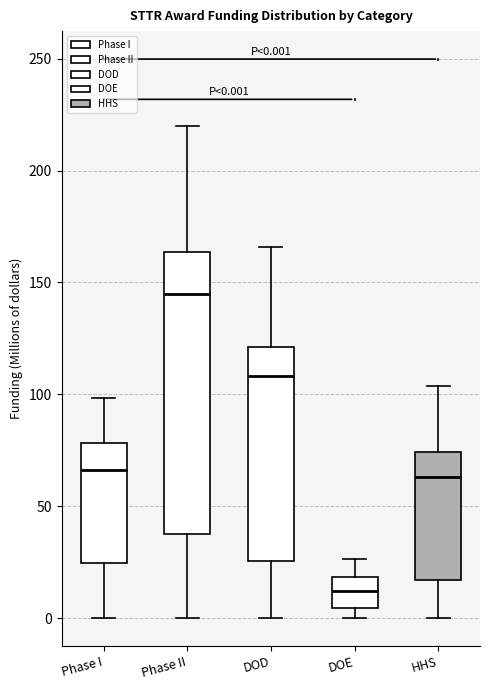

Which box's median line is the highest?

Phase II